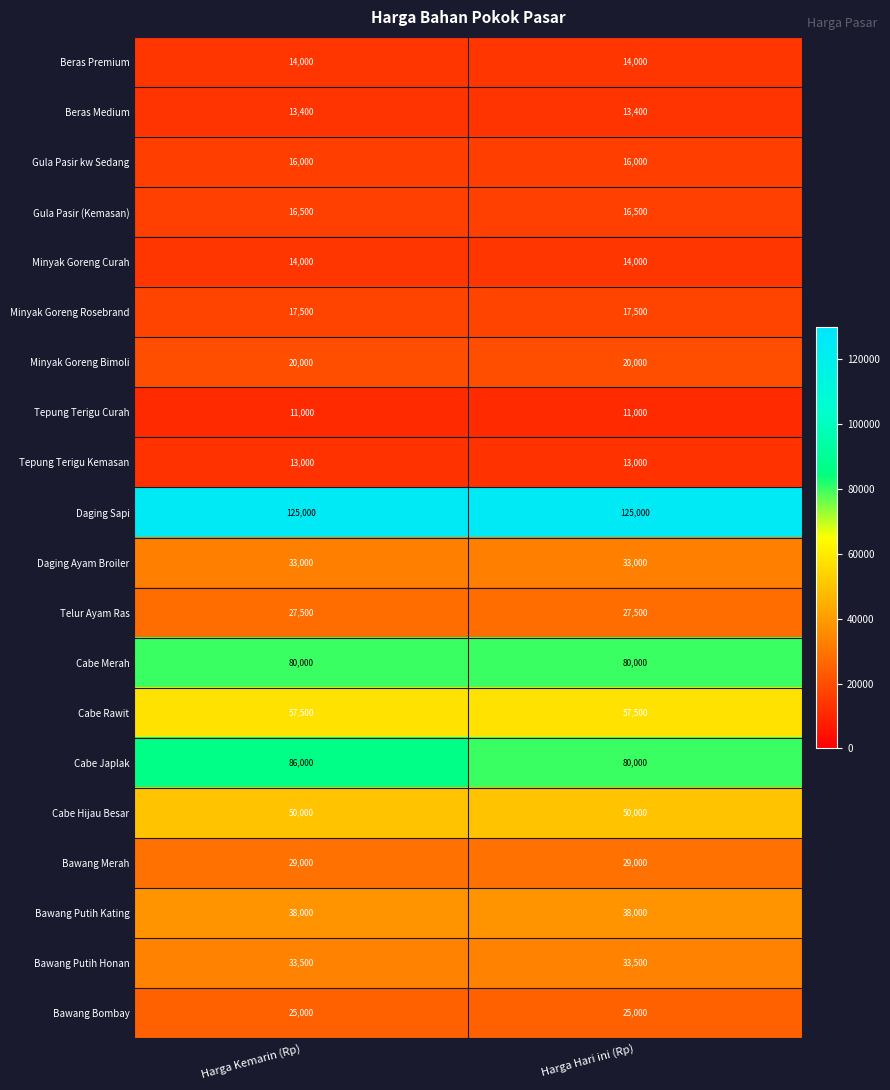

Is it true that Cabe Hijau Besar equals 76176 at Harga Kemarin (Rp)?

False